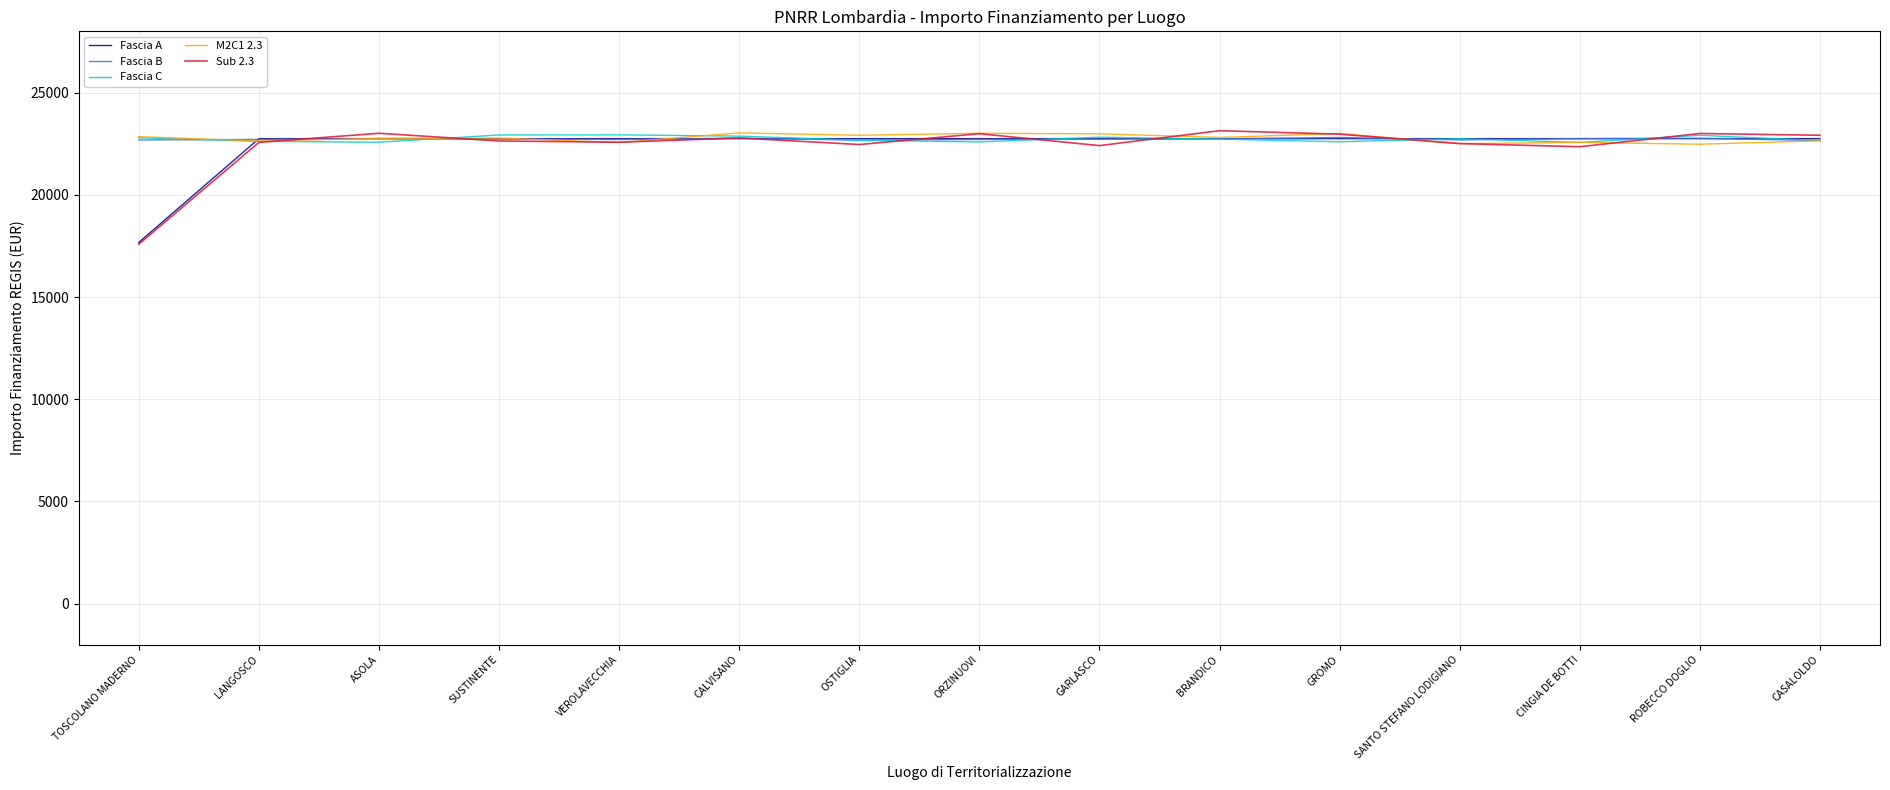

Which series has the largest range (max minus min)?

Sub 2.3